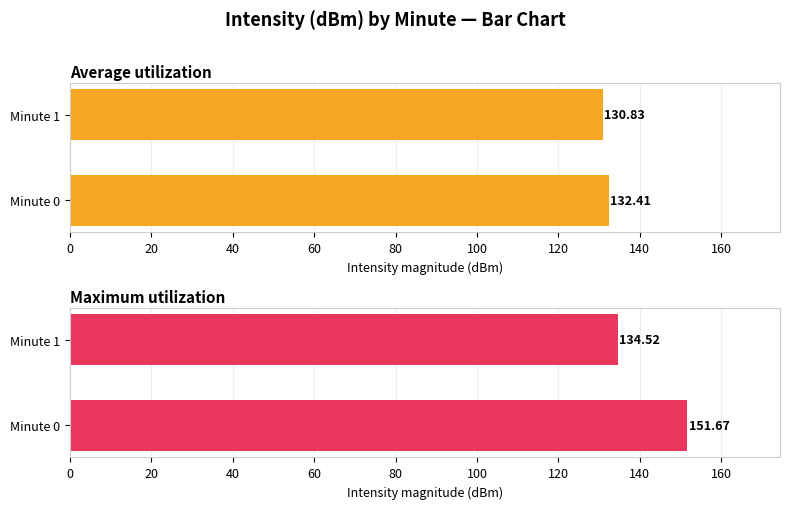

What is the difference between the highest and lowest values at Minute 0?

19.3